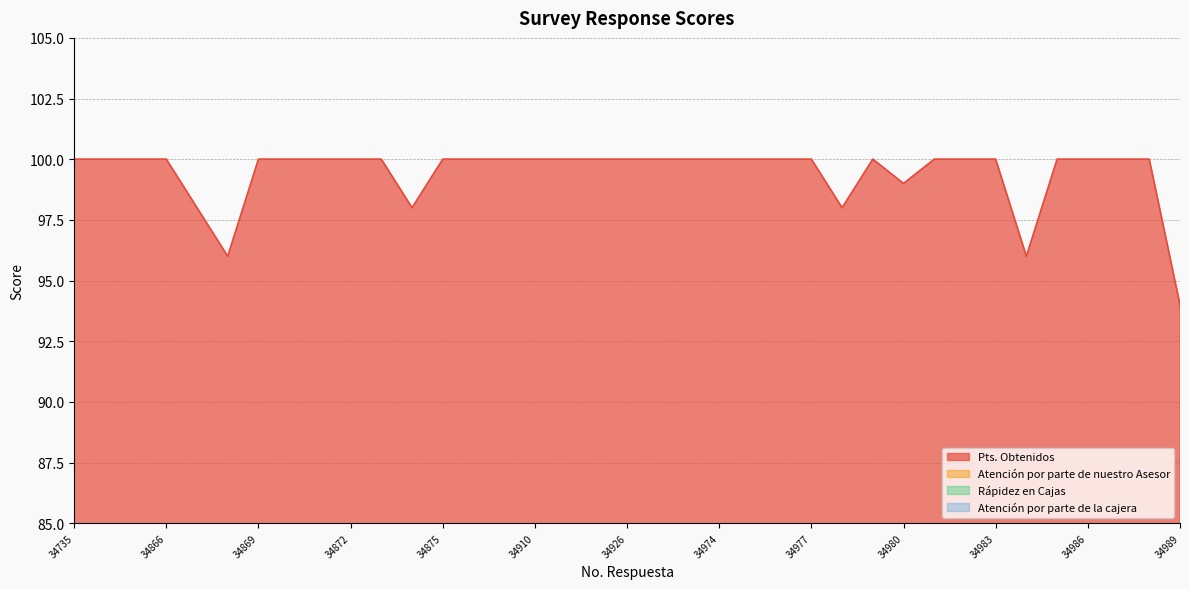

Does the chart display data point markers on the line(s)?

No